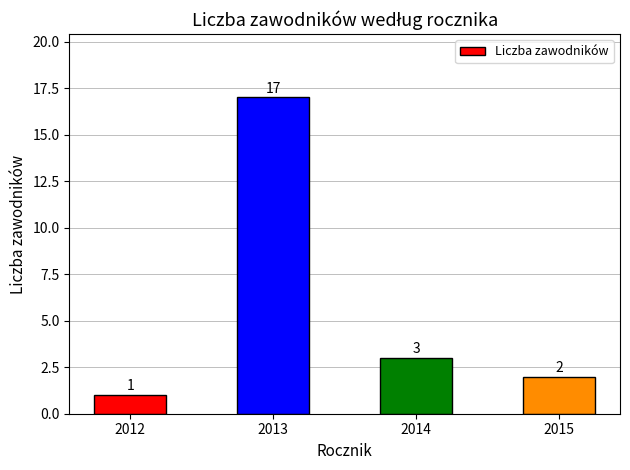

Rank the categories by value from highest to lowest.

2013, 2014, 2015, 2012